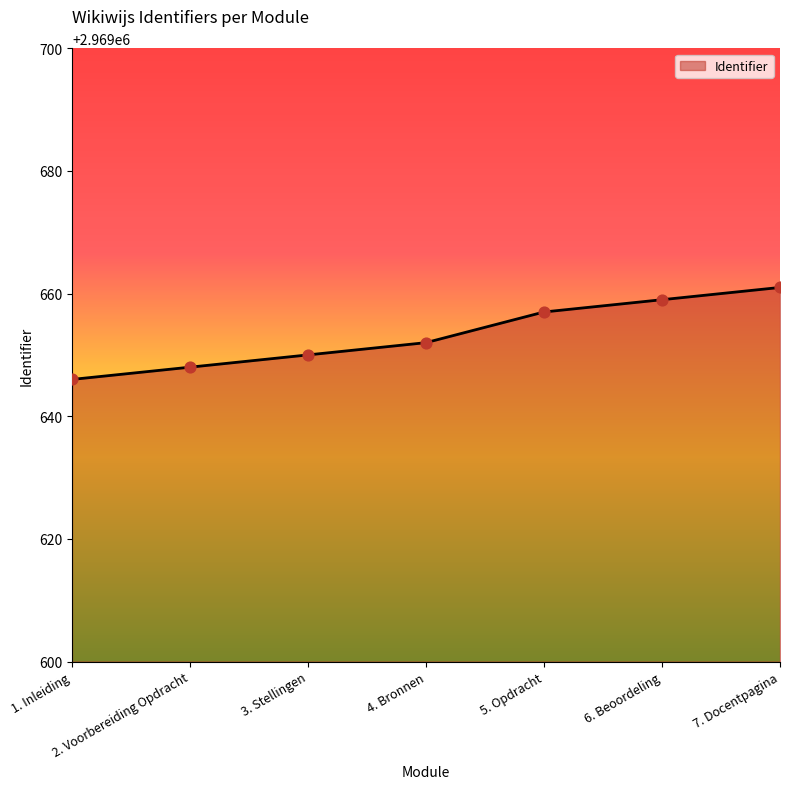

Approximately how many times larger is the value at 3. Stellingen compared to 6. Beoordeling?

1.0